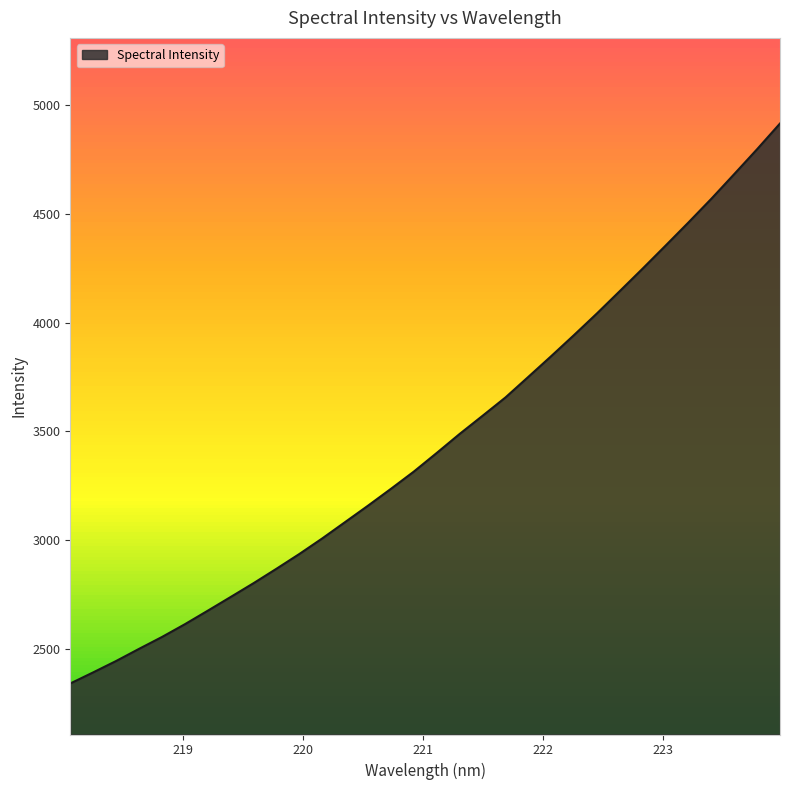

Which category has the highest value across all series?

223.9802